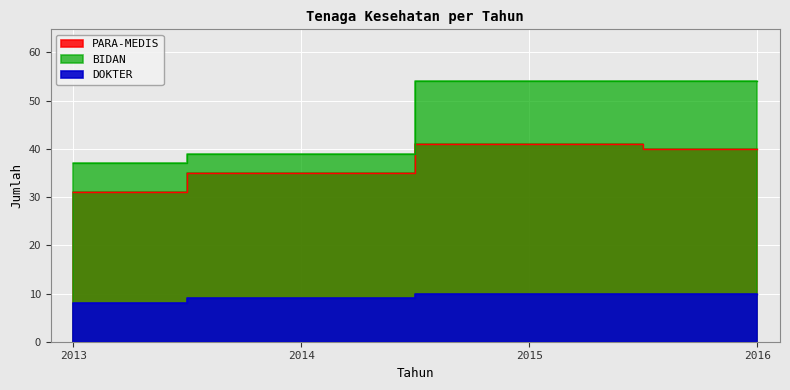

What is the difference between the DOKTER values at 2013 and 2016?

2